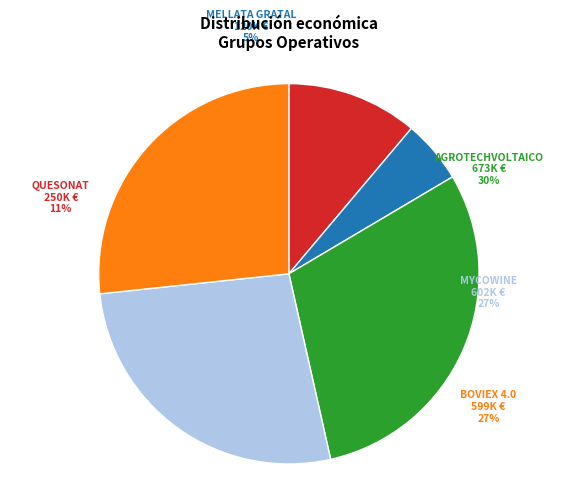

Which slice is the largest?

AGROTECHVOLTAICO